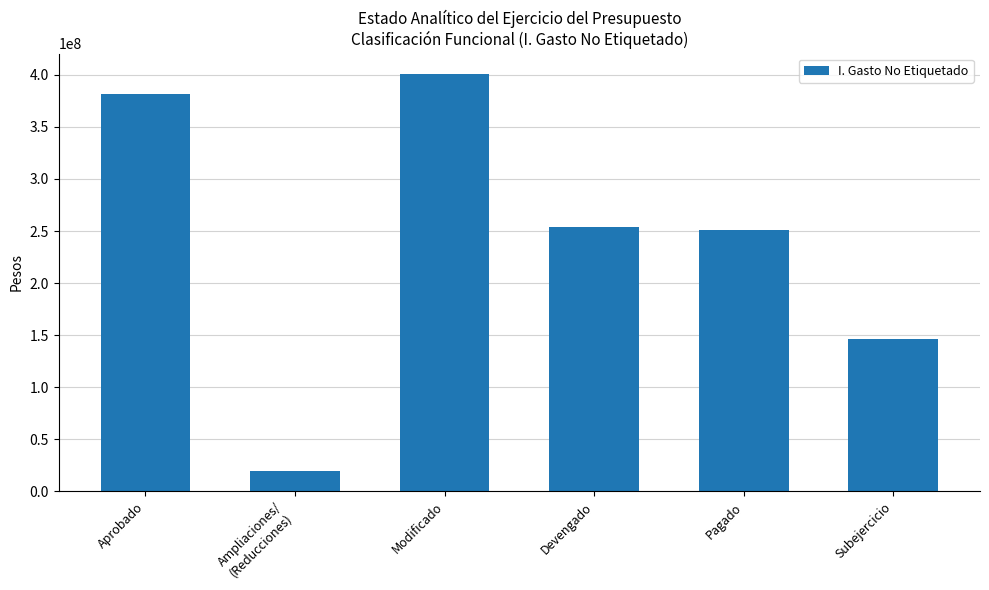

What is the maximum value shown in the chart?

400441526.3